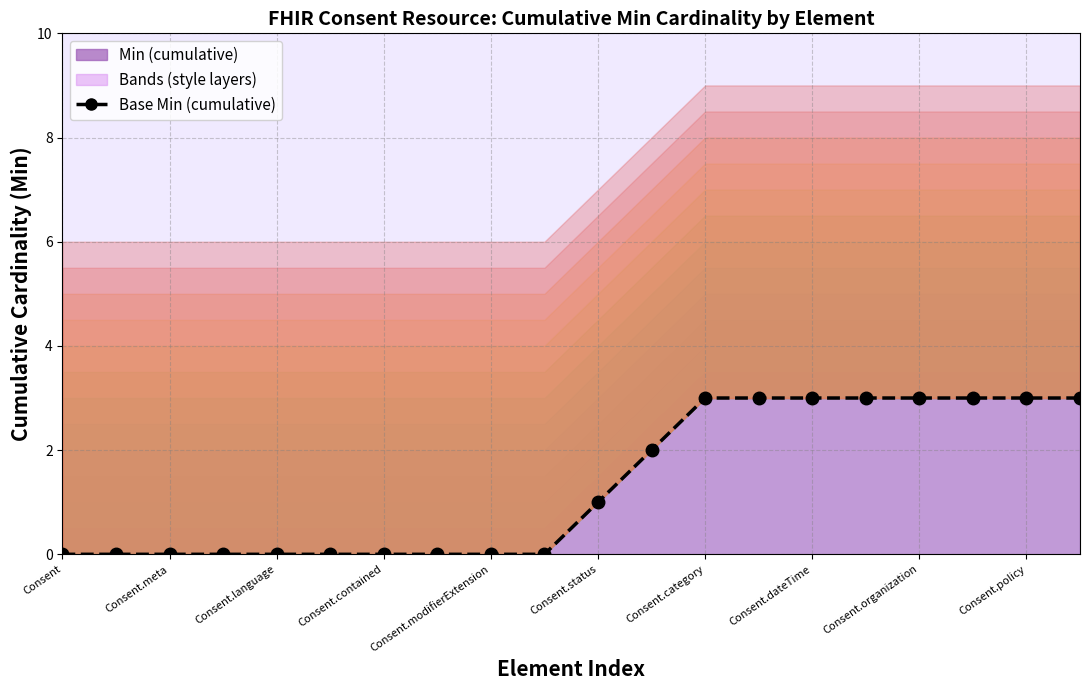

How many values are above zero?

10